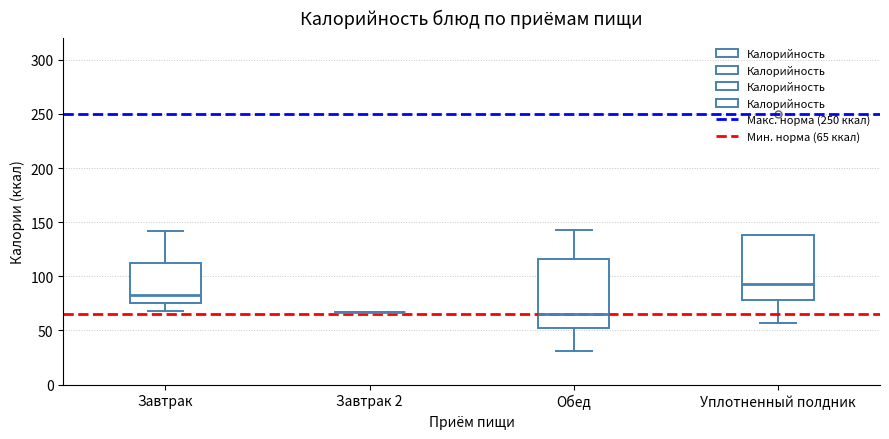

Reading left to right, read every box against the y-axis: the position of its median line, the range the box covers, and the ends of its whiskers. The values are not printed on the chart, so give them approximately, as read against the axis.

Завтрак: median 85, box 75 to 115, whiskers 70 to 140
Завтрак 2: box collapsed to a line at 65, whiskers 65 to 65
Обед: median 65, box 55 to 115, whiskers 30 to 145
Уплотненный полдник: median 95, box 80 to 140, whiskers 55 to 140